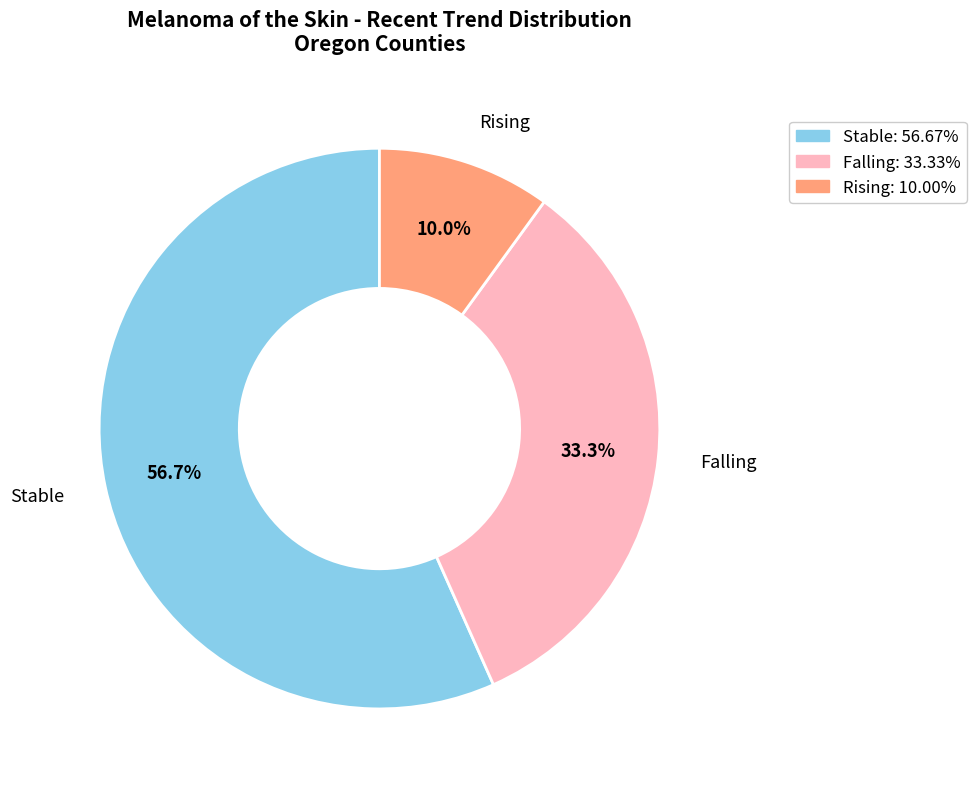

How many slices are in this pie chart?

3